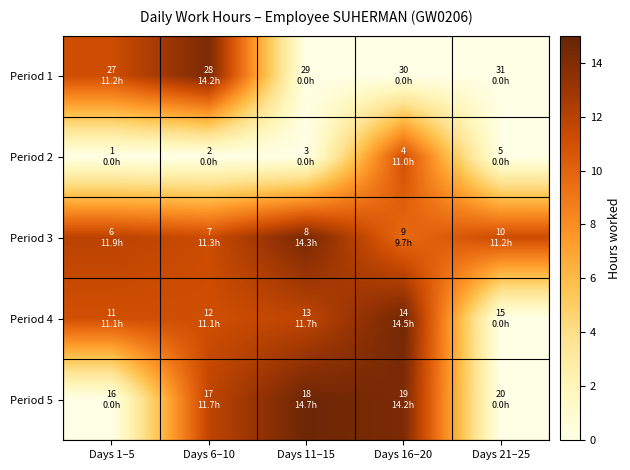

Which has a higher value, Days 11–15 or Days 6–10?

Days 6–10